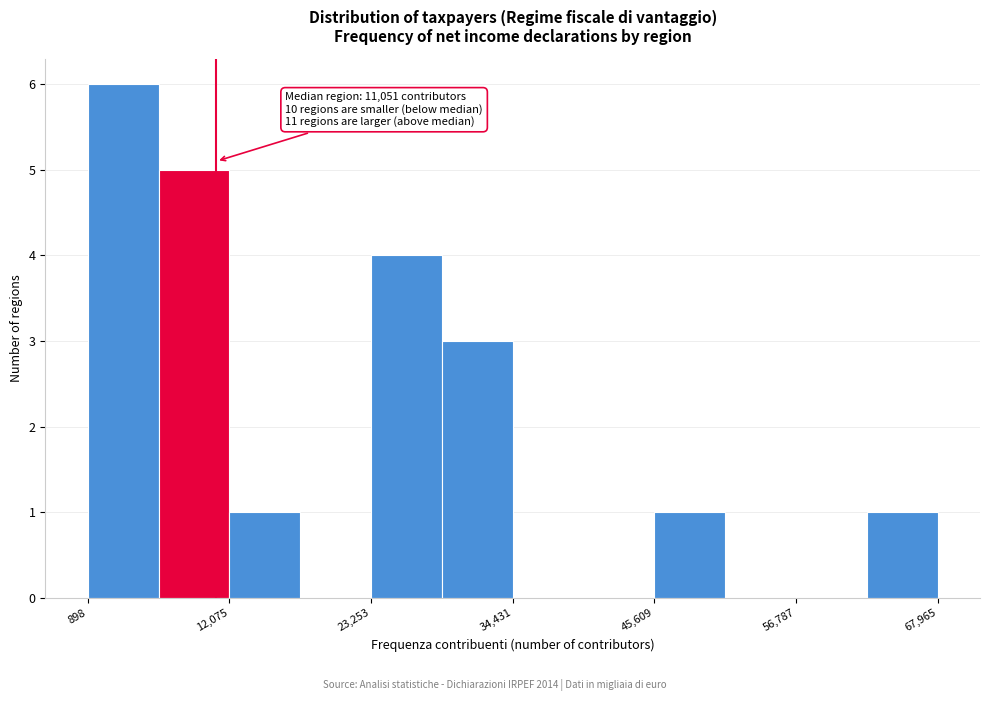

Around what value on the x-axis is the tallest bar? Give the approximate position of its centre, as read against the axis.

4000